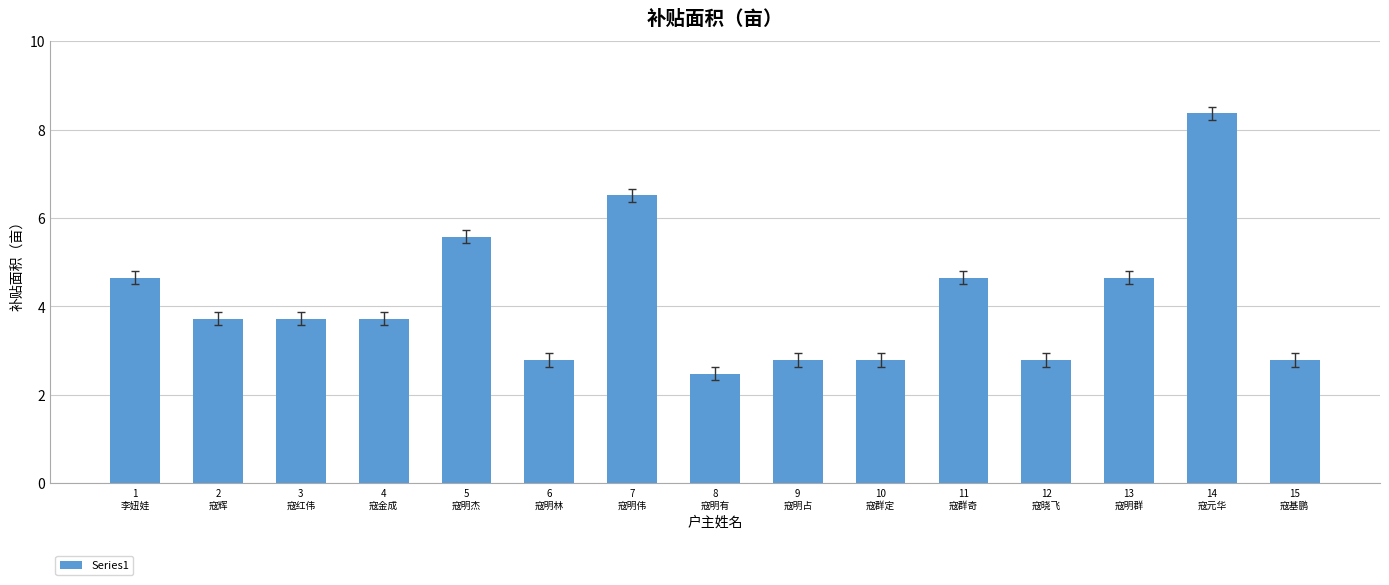

What is the label of the 13th bar from the right?

3
寇红伟